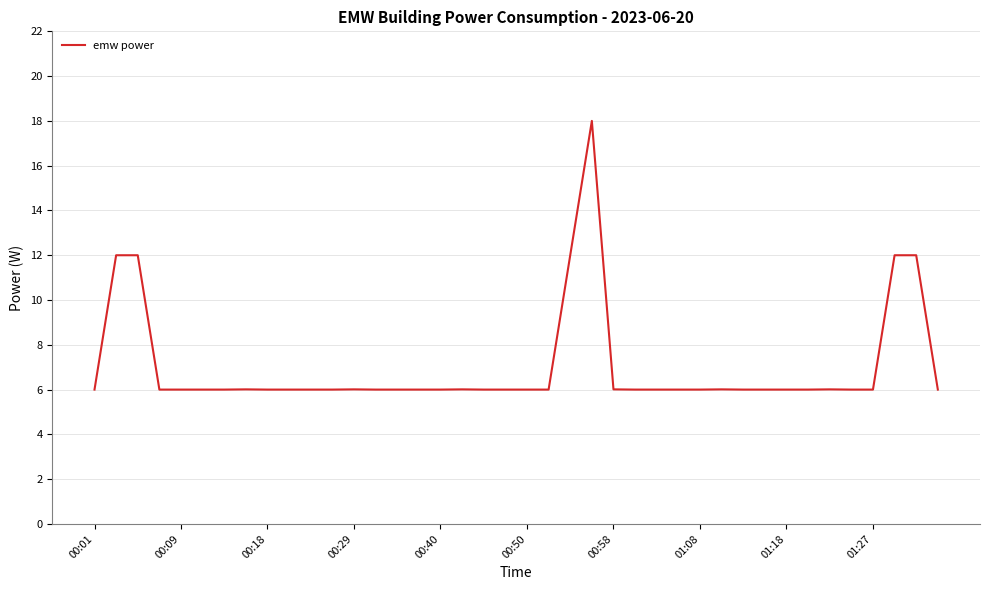

What is the difference between the maximum and minimum values?

12.0